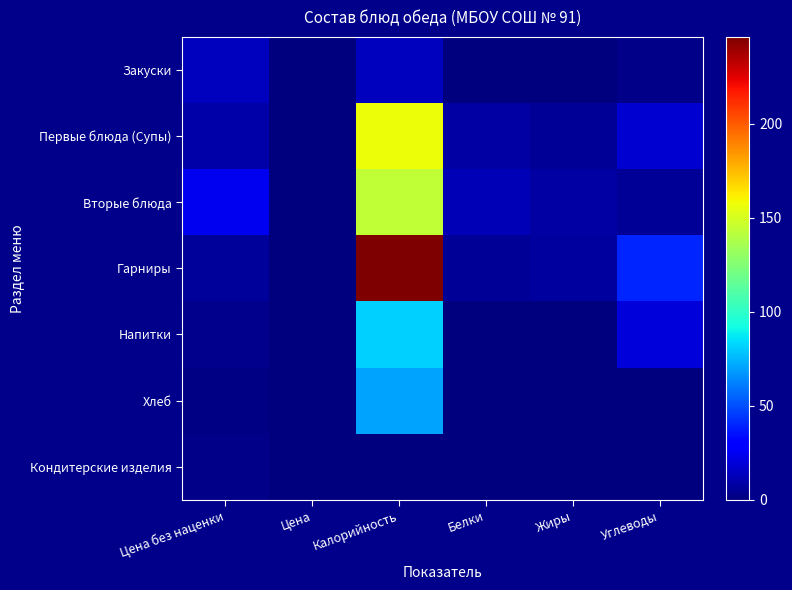

What is the total value across all series at Углеводы?

85.8